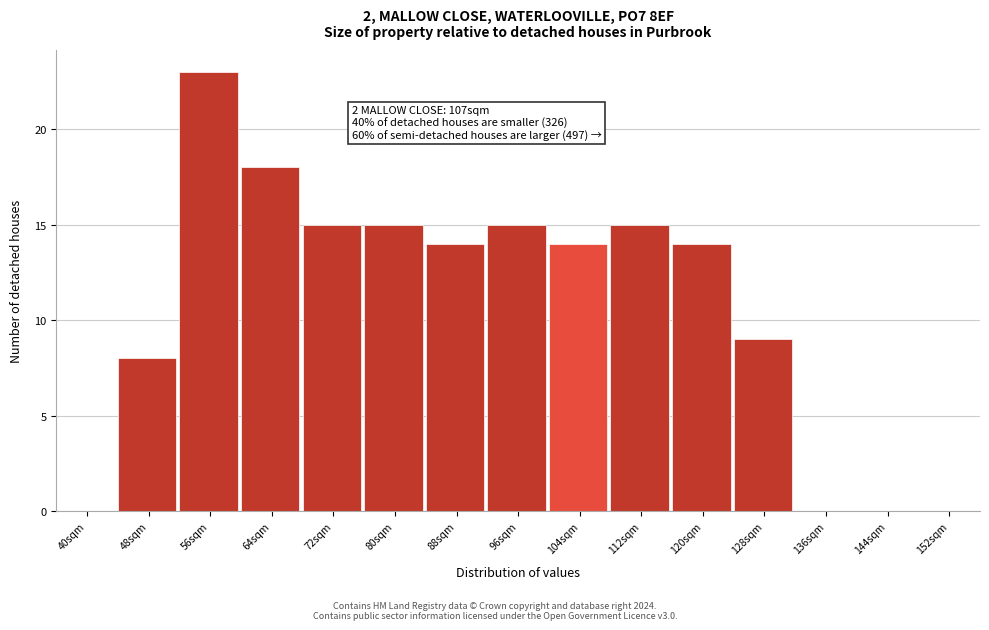

Reading right to left, what are all the values shown in this chart?

152sqm=0	144sqm=0	136sqm=0	128sqm=9	120sqm=14	112sqm=15	104sqm=14	96sqm=15	88sqm=14	80sqm=15	72sqm=15	64sqm=18	56sqm=23	48sqm=8	40sqm=0